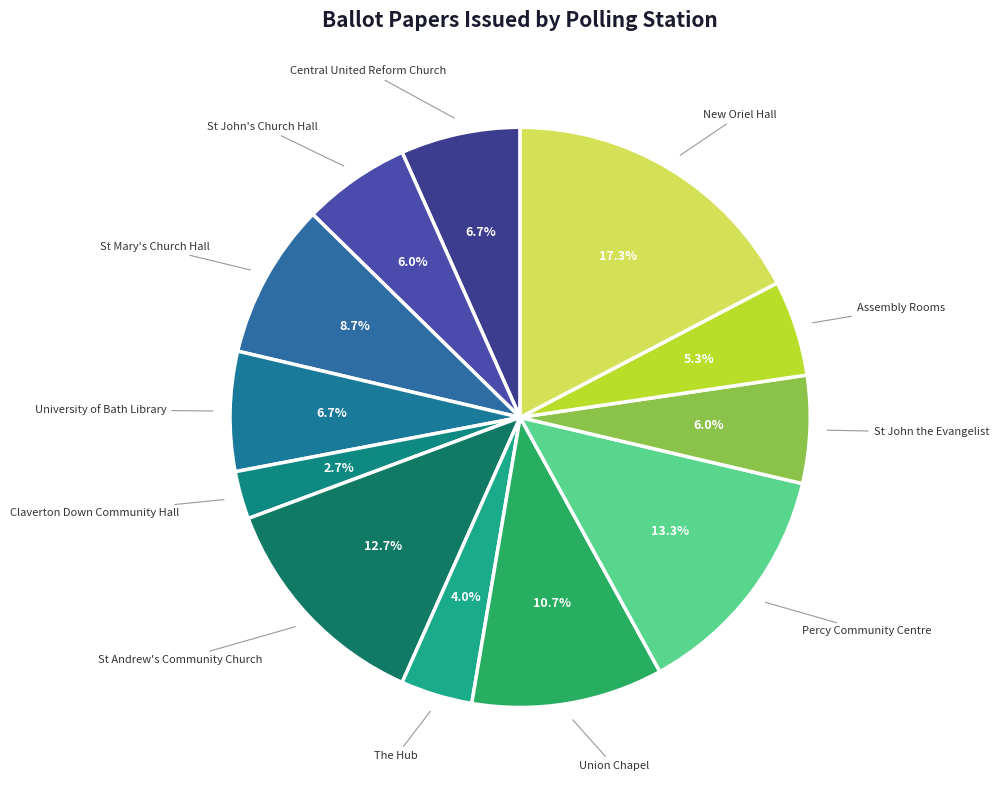

To the nearest percent, what portion does University of Bath Library represent?

7%